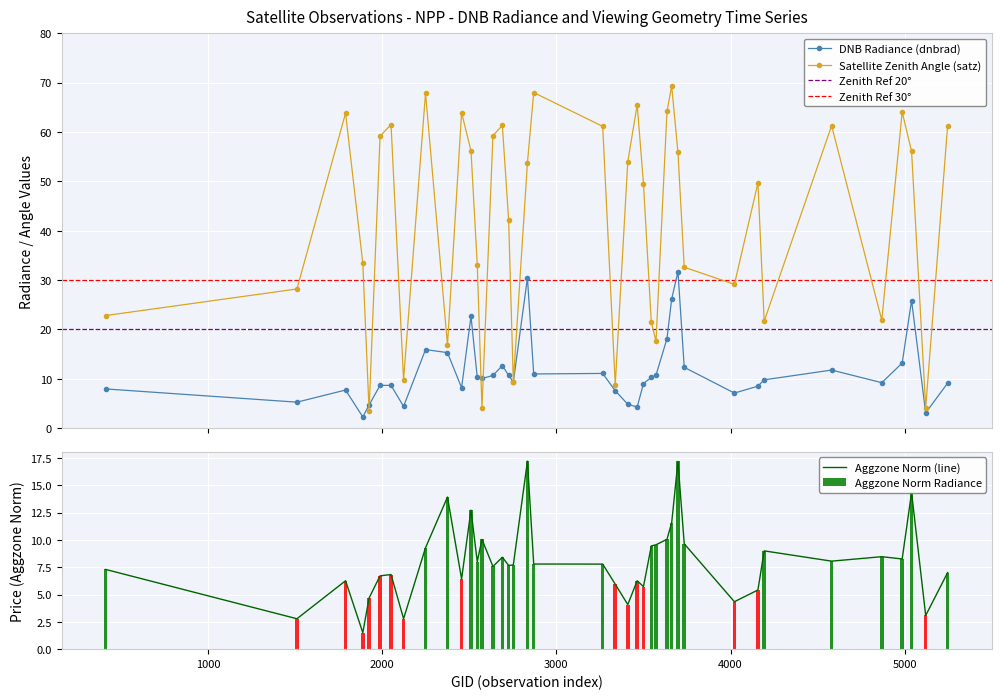

What is the highest value of the rade9_aggzone_norm series?

17.2